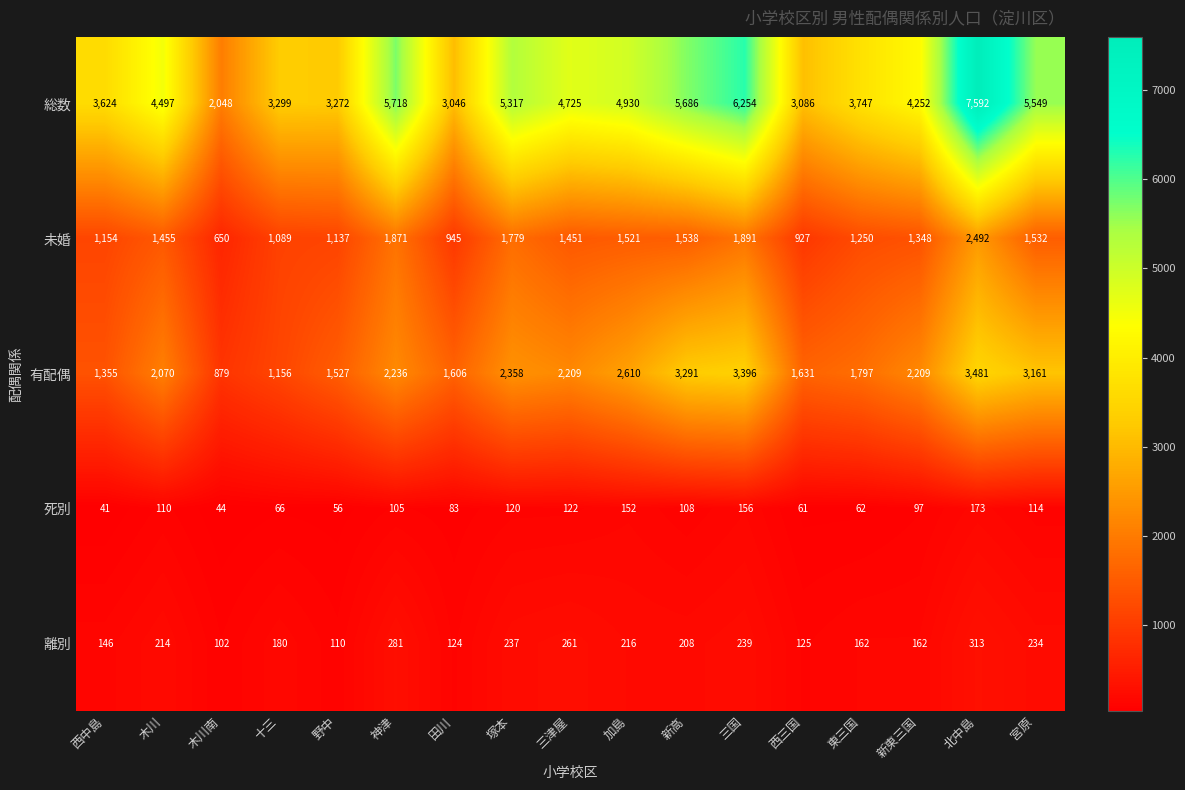

At how many categories does at least one series exceed 2819?

16